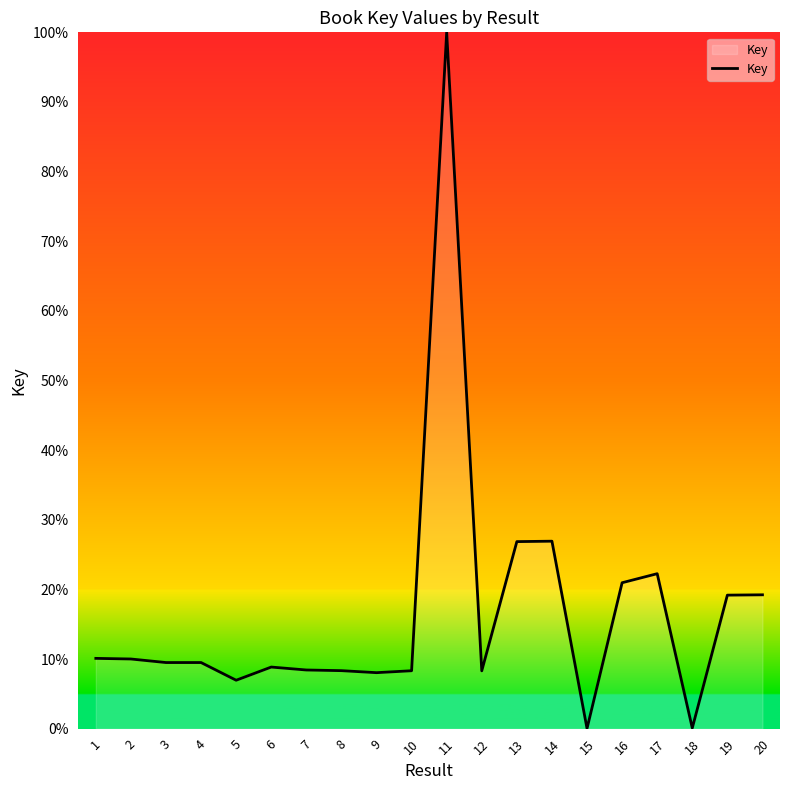

What is the change in value from 9 to 14?

+18.9